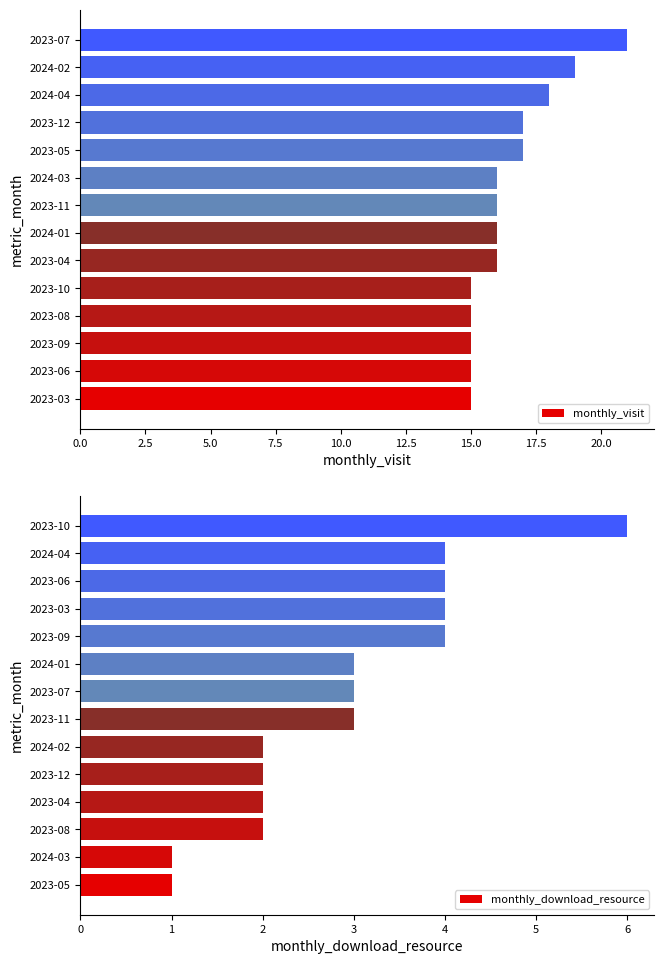

At how many categories does at least one series exceed 20?

1